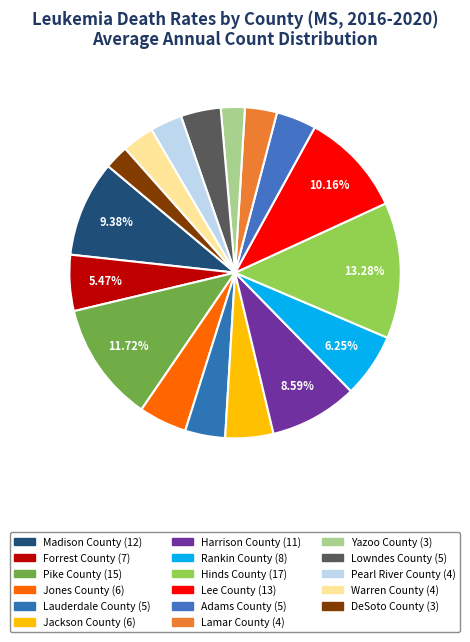

The Adams County slice represents 4% of the pie. True or false?

True